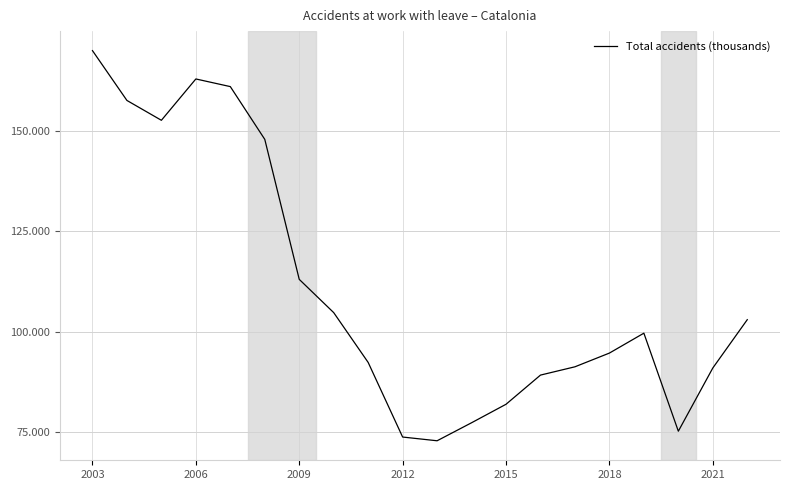

Does the chart have visible grid lines?

Yes